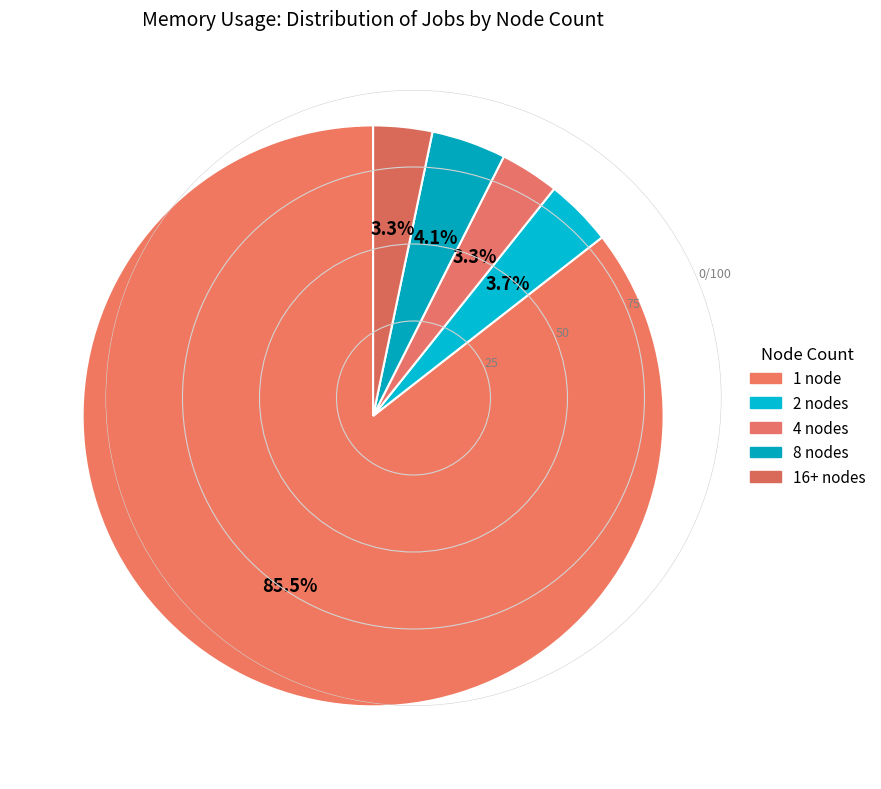

Which category has the biggest portion of the pie?

1 node